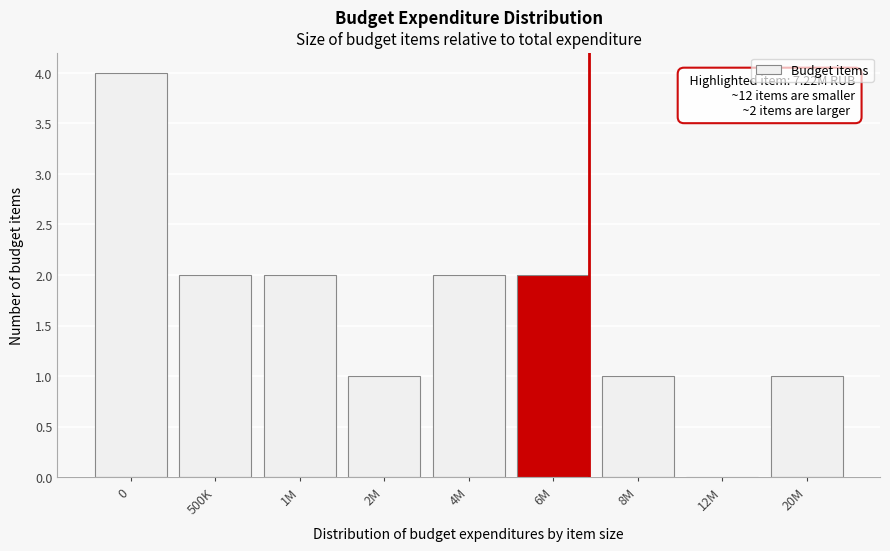

Reading left to right, extract all data points from this chart.

0=4	500K=2	1M=2	2M=1	4M=2	6M=2	8M=1	12M=0	20M=1